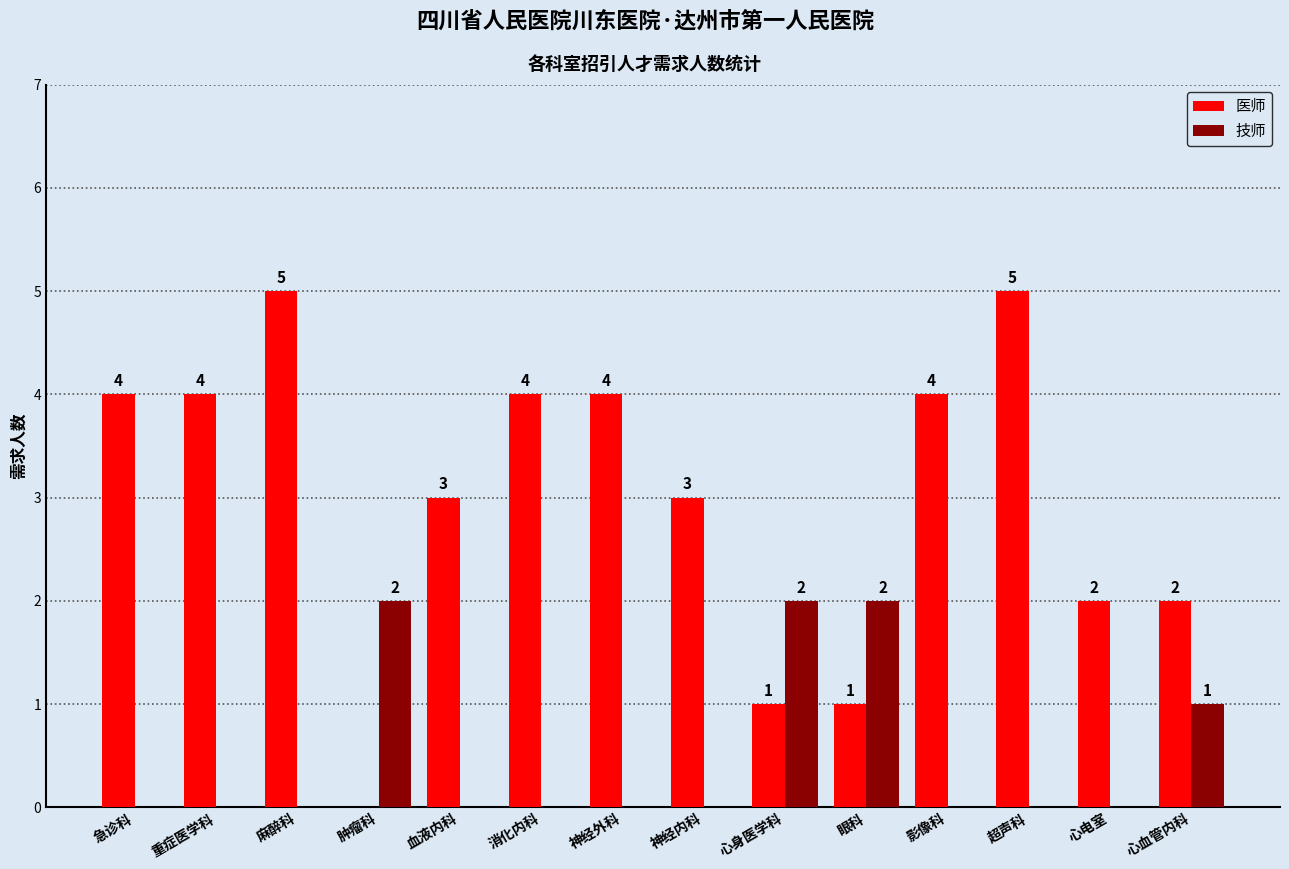

What is the total value across all series at 神经外科?

4